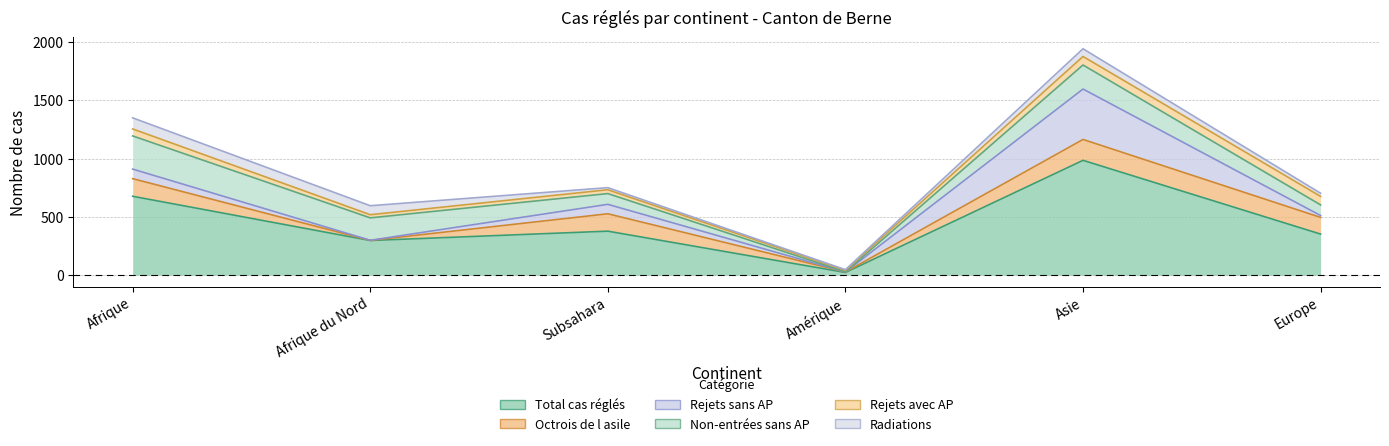

How many data points in Non-entrées sans AP are less than 192?

3